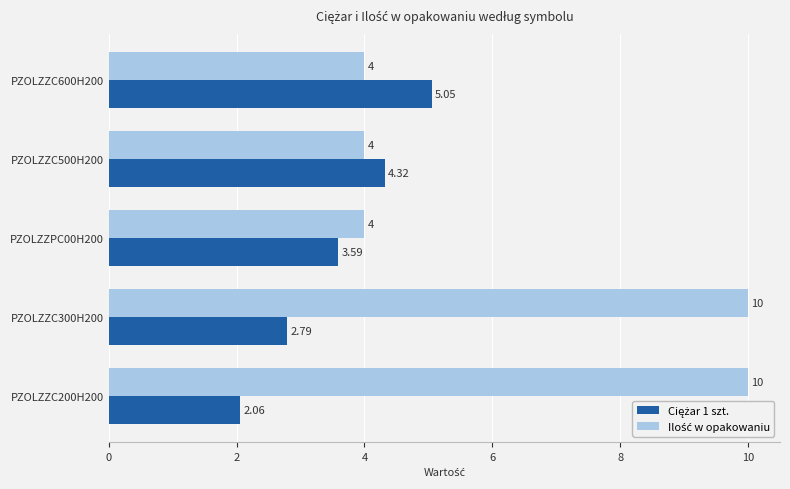

At how many categories does at least one series exceed 3?

5